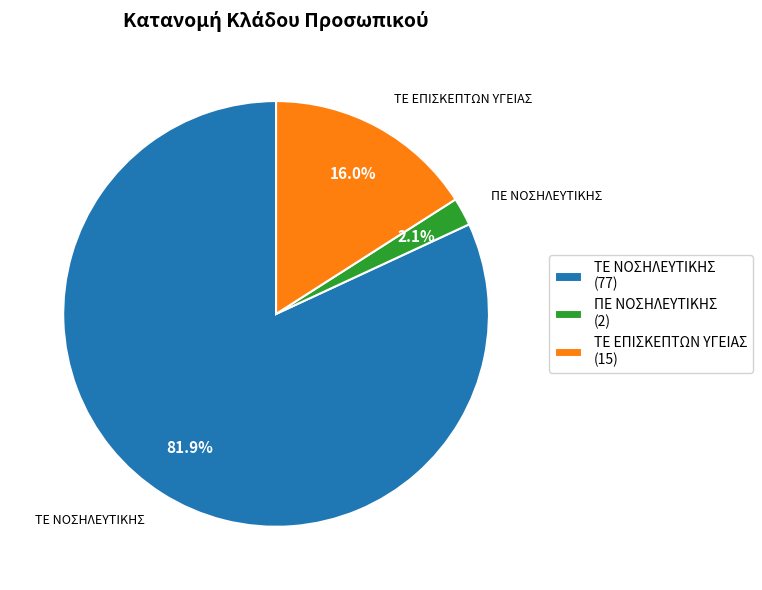

Which slice is the smallest?

ΠΕ ΝΟΣΗΛΕΥΤΙΚΗΣ